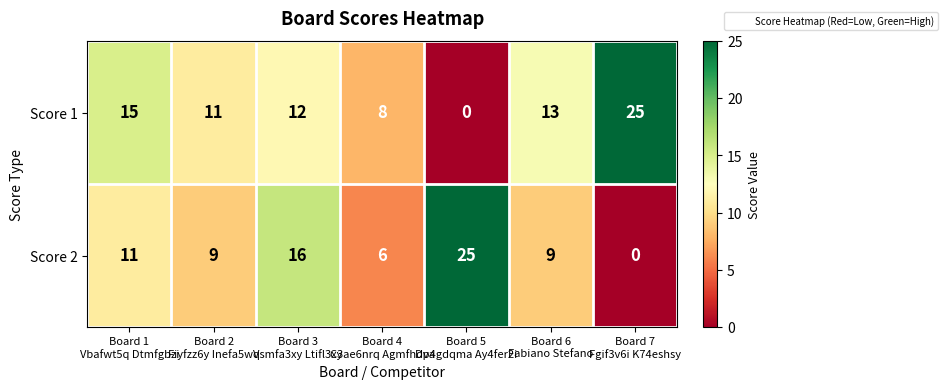

What is the difference between the second highest and second lowest values in the Score 1 series?

7